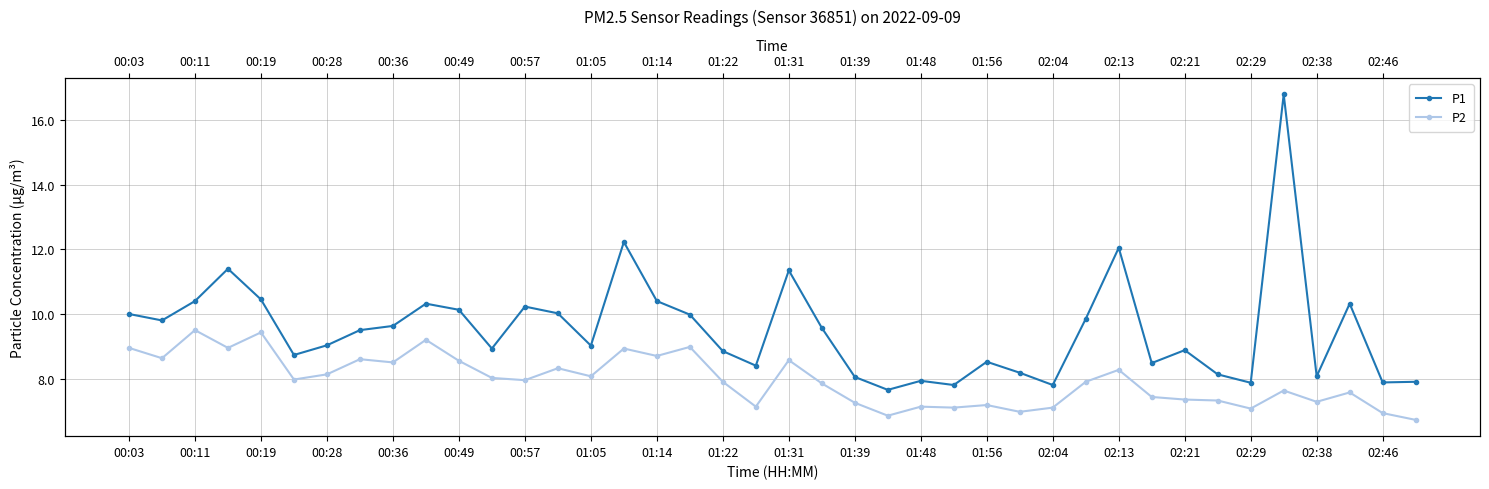

What is the sum of all P1 values?

380.5